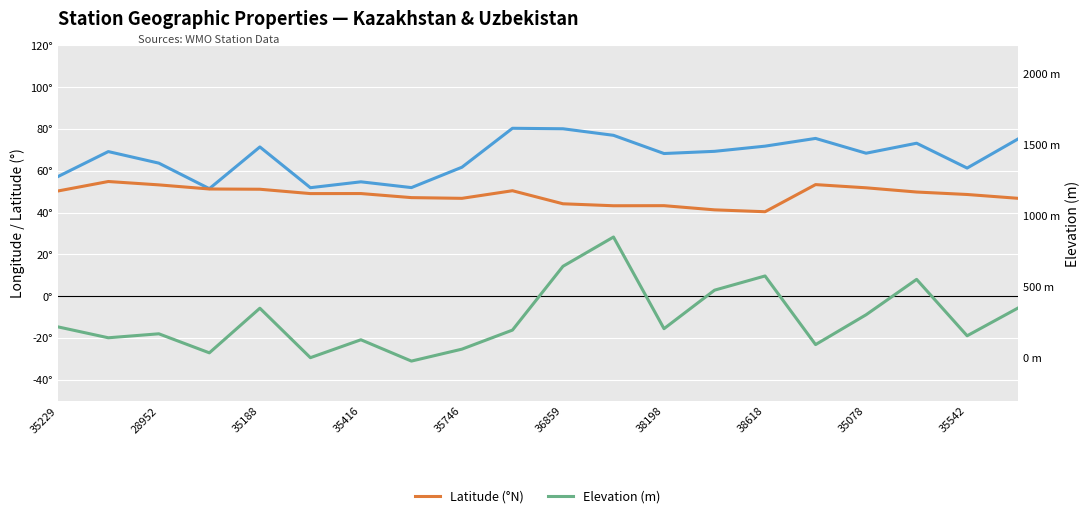

Reading left to right, list all the values displayed in this chart.

Longitude (°E): 57.1	69.2	63.6	51.4	71.4	51.9	54.7	51.9	61.7	80.3	80.1	76.9	68.2	69.3	71.8	75.5	68.4	73.2	61.3	75.1
Latitude (°N): 50.3	54.8	53.2	51.2	51.1	49.0	49.1	47.1	46.8	50.4	44.2	43.2	43.3	41.3	40.4	53.4	51.8	49.8	48.6	46.8
Elevation (m): 219.0	142.0	170.0	36.0	350.0	2.0	128.0	-22.0	62.0	196.0	645.0	851.0	206.0	477.0	577.0	94.0	304.0	553.0	156.0	350.0